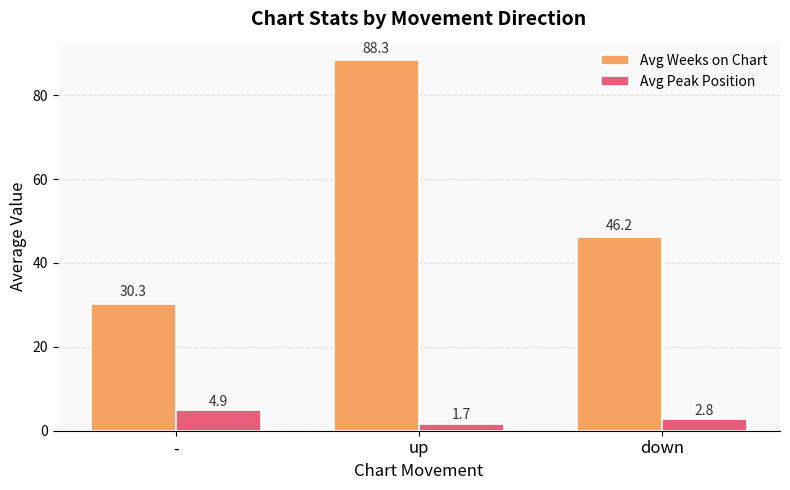

Count the number of data series in this chart.

2